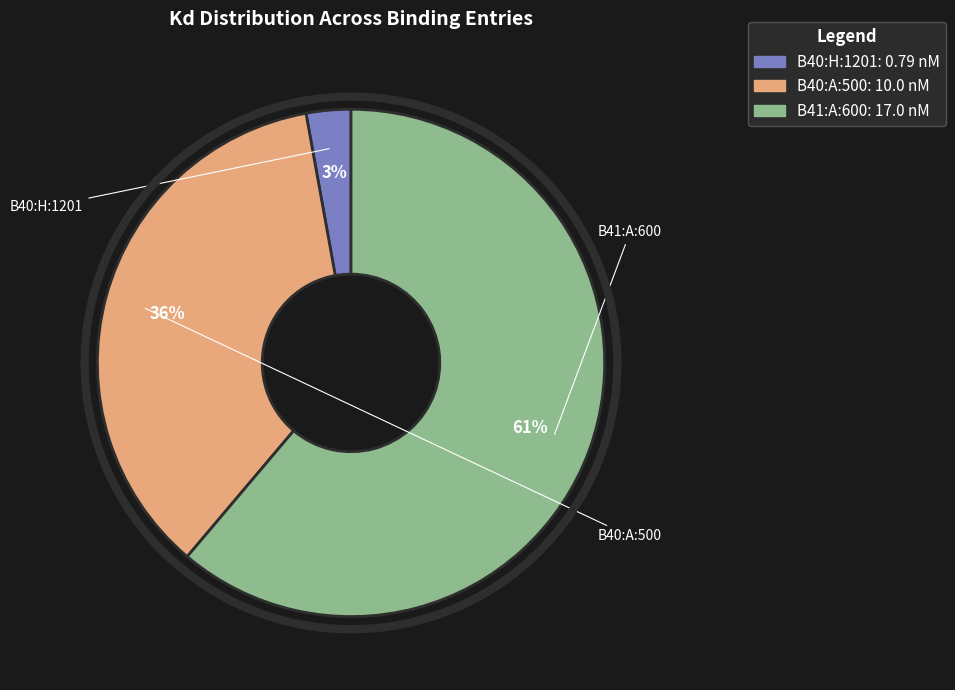

True or false: B40:A:500 accounts for 36% of the total.

True